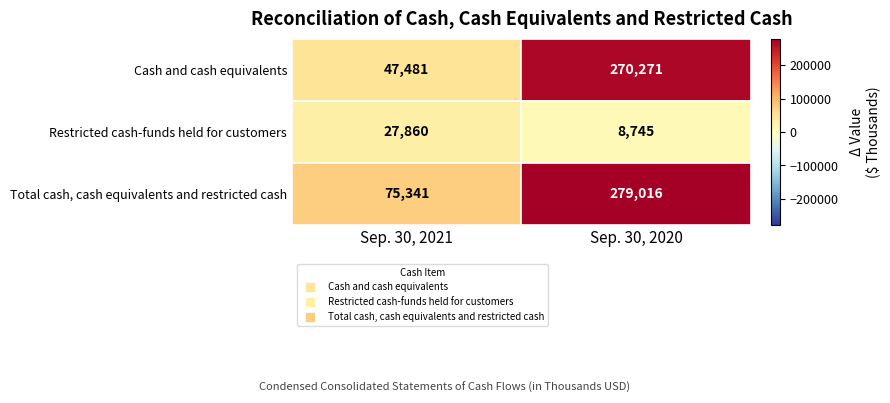

At how many categories does at least one series exceed 165380?

1